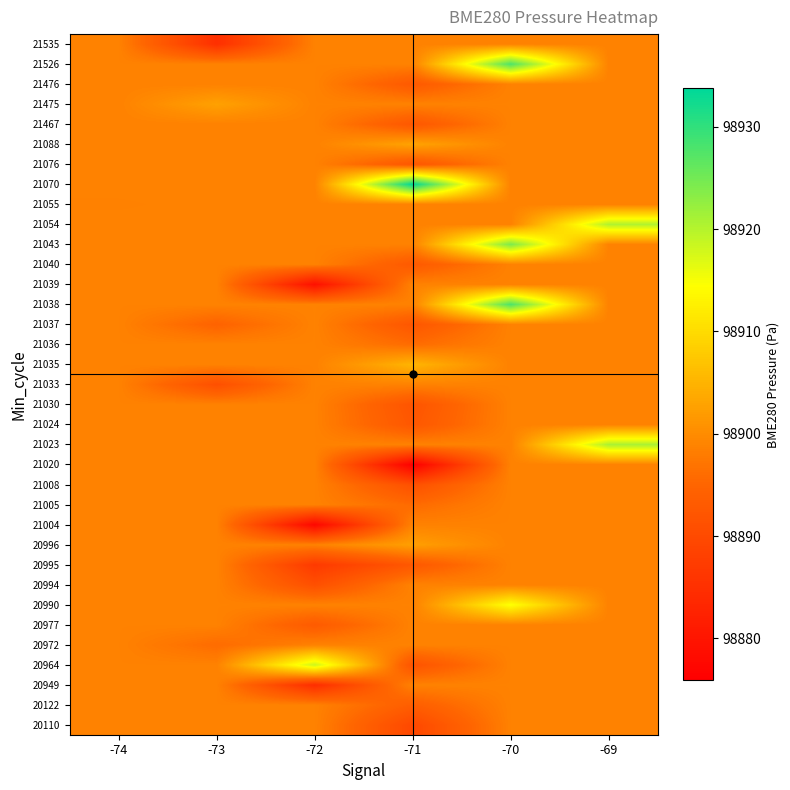

Which has a higher value, -69 or -71?

-69